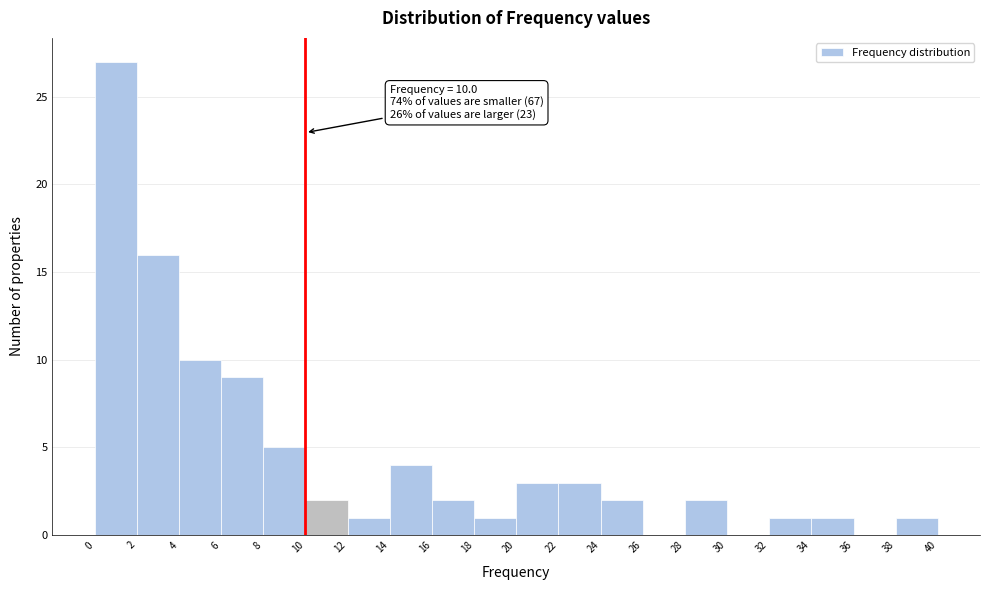

Which range on the x-axis has the tallest bar?

0 to 2